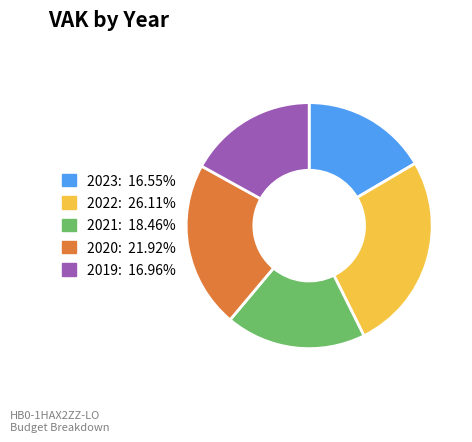

What is the ratio of the value at 2019: 16.96% to the value at 2020: 21.92%?

0.8